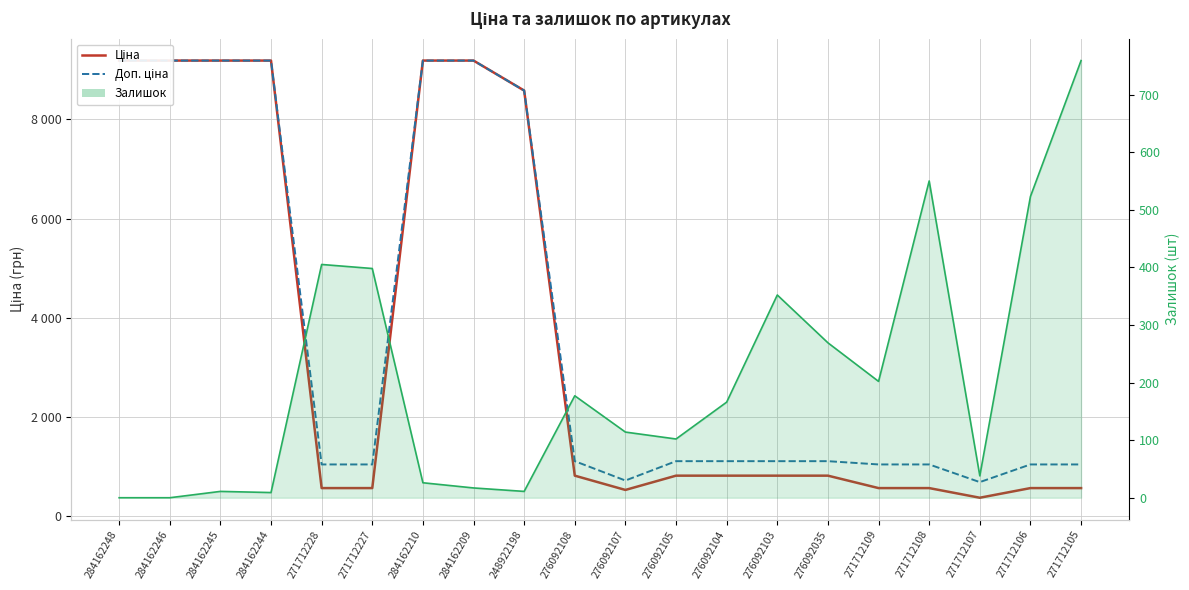

What is the maximum value shown in the chart?

9185.1